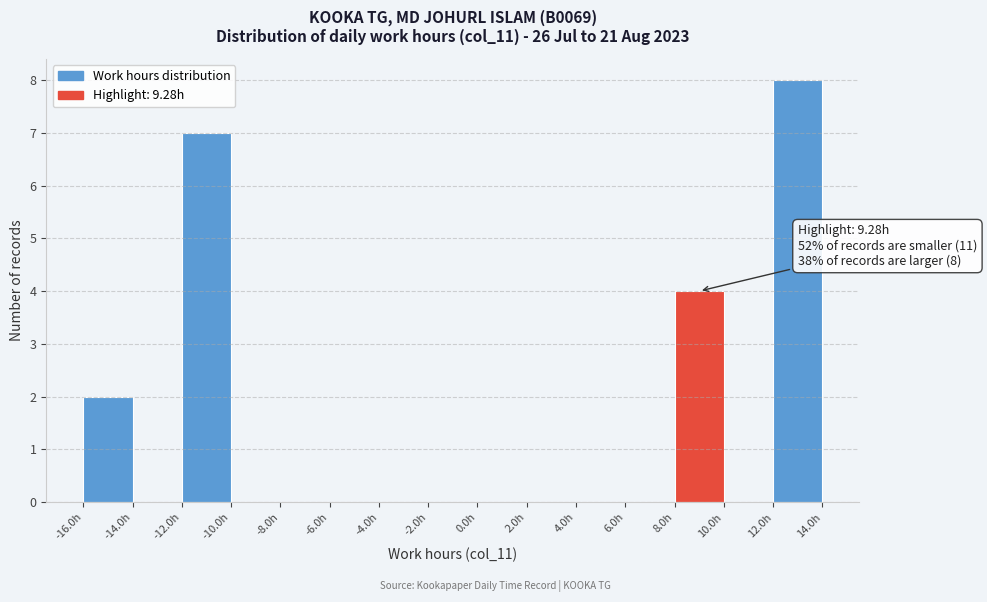

Which range on the x-axis has the tallest bar?

12 to 14